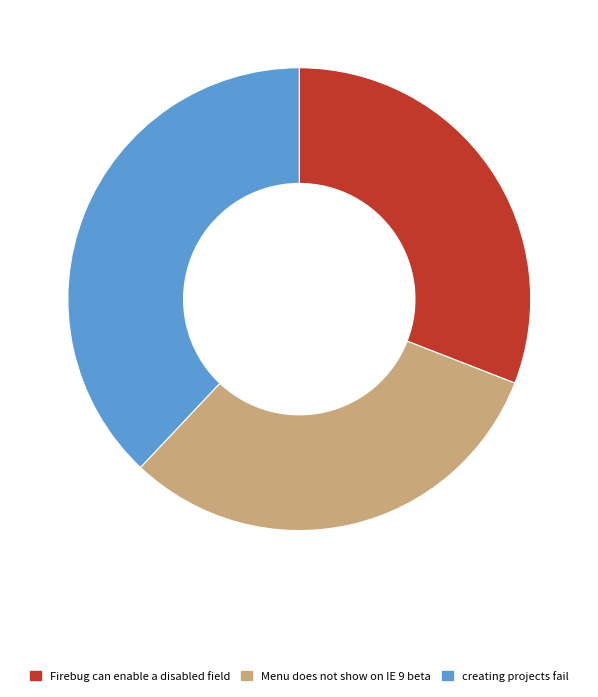

True or false: Firebug can enable a disabled field accounts for 18% of the total.

False